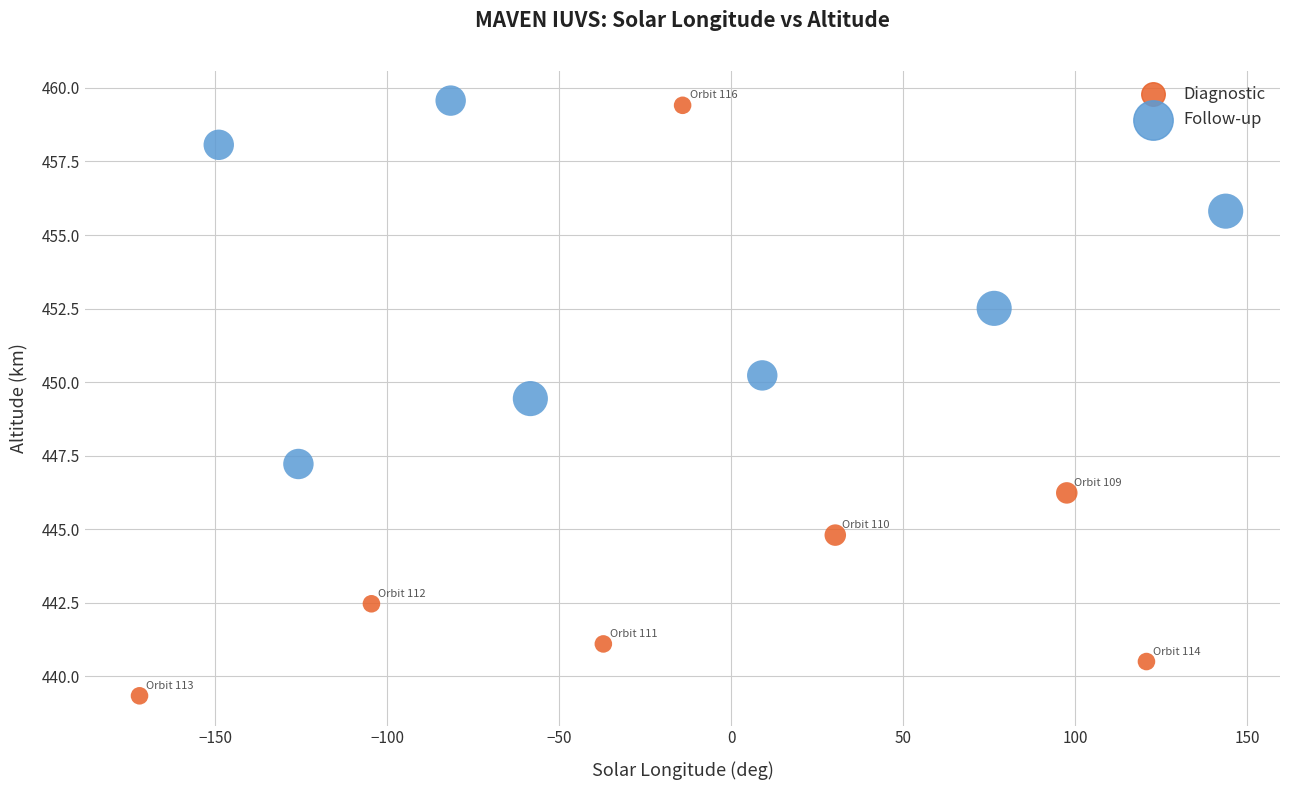

What are all the series names shown in the legend?

Diagnostic, Follow-up